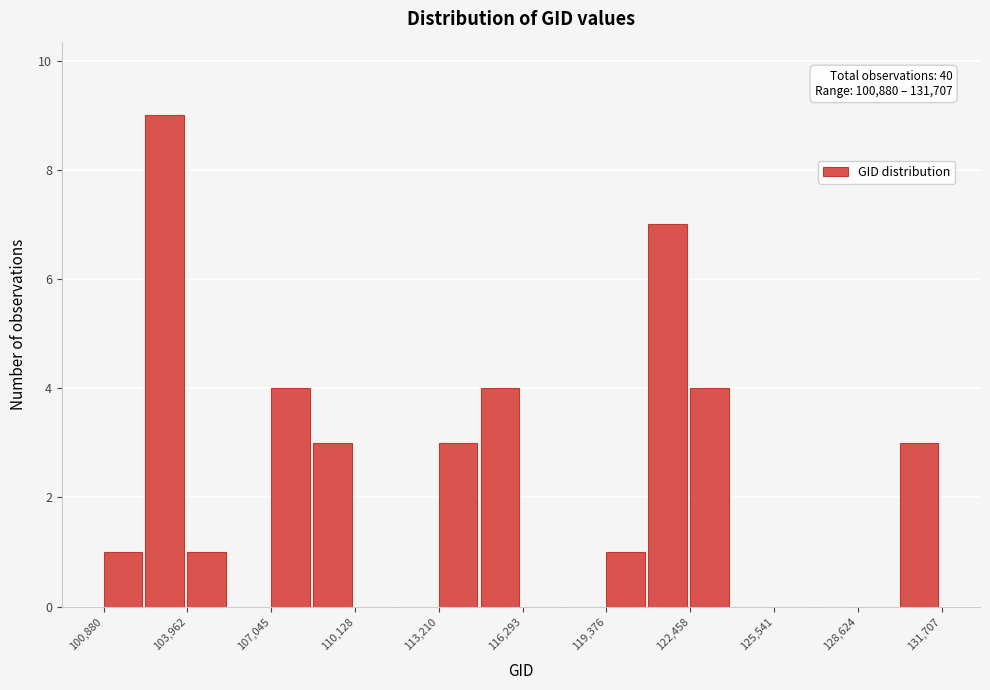

Read against the x-axis, roughly where is the centre of the tallest bar?

103000